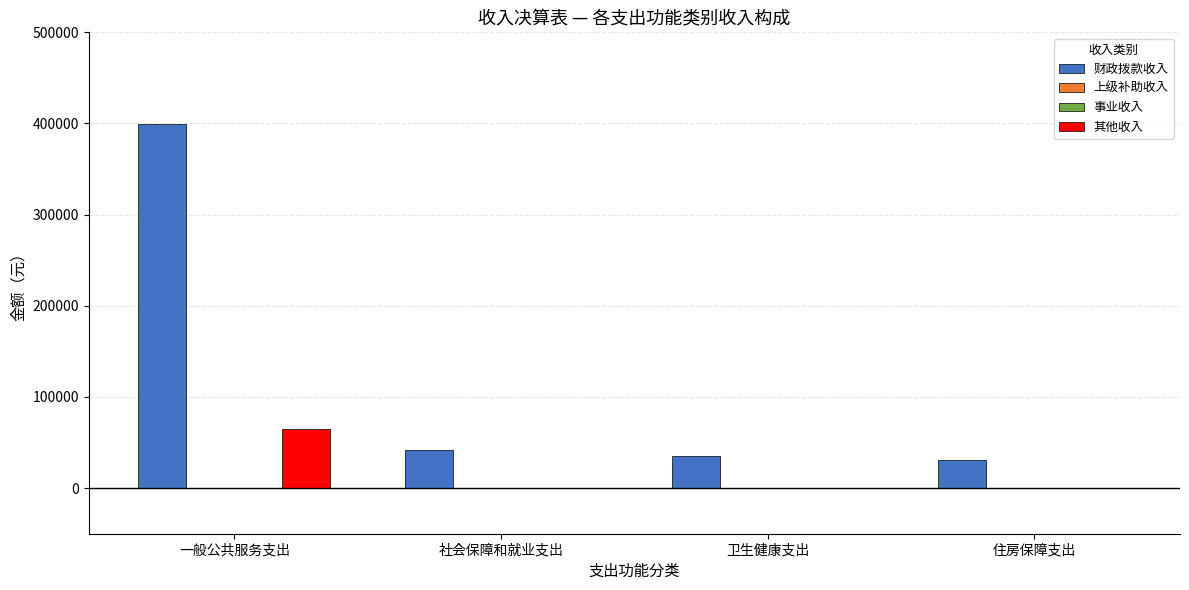

Between 社会保障和就业支出 and 卫生健康支出, which series saw the biggest shift?

财政拨款收入